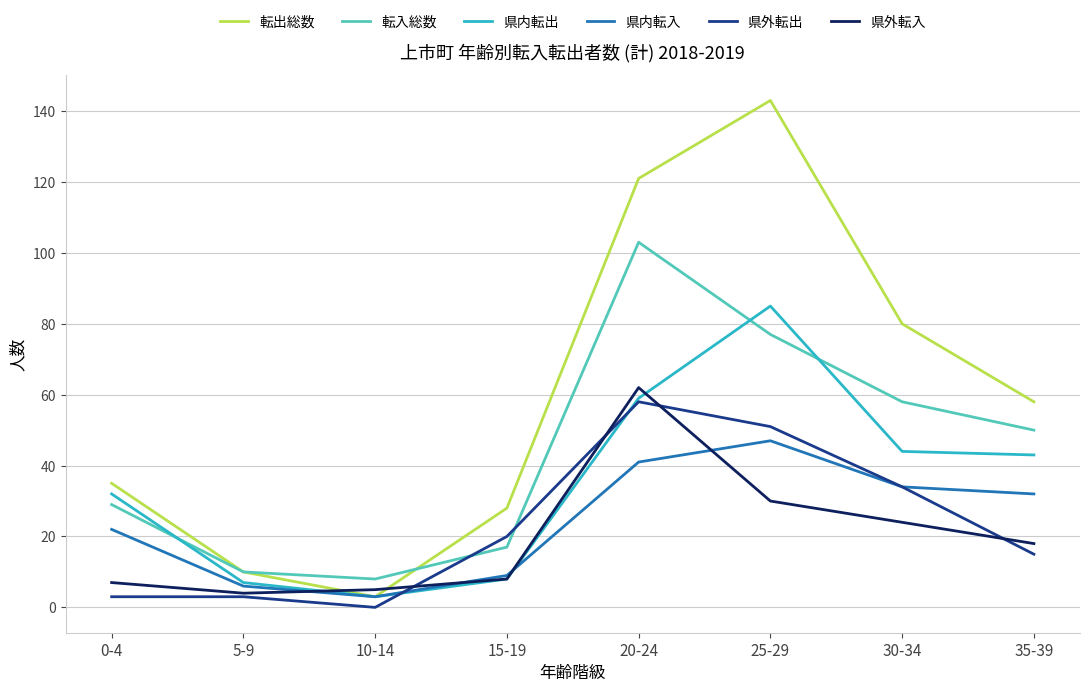

What is the sum of the 転出総数 values at 20-24 and 35-39?

179